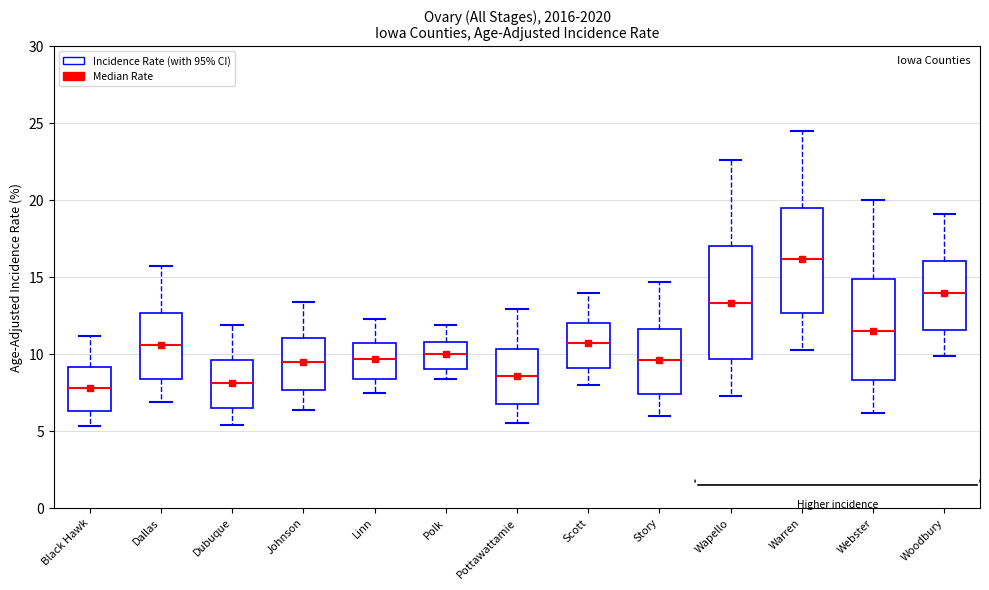

Where does the upper whisker of the box for Pottawattamie end on the y-axis? The values are not printed on the chart, so give them approximately, as read against the axis.

13.0